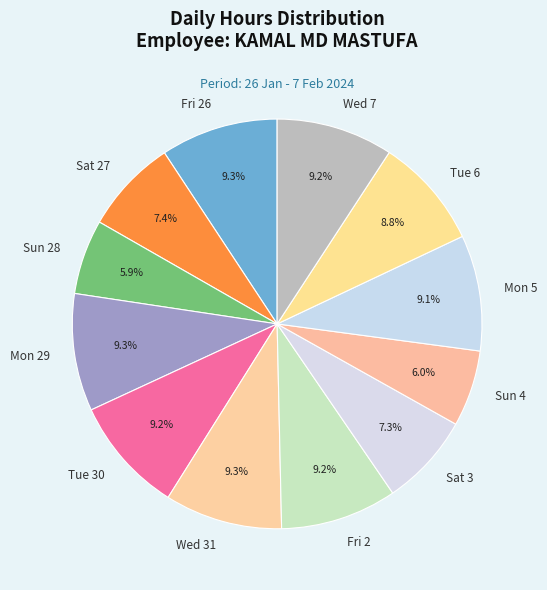

What percentage is NOT represented by Mon 29?

90.7%